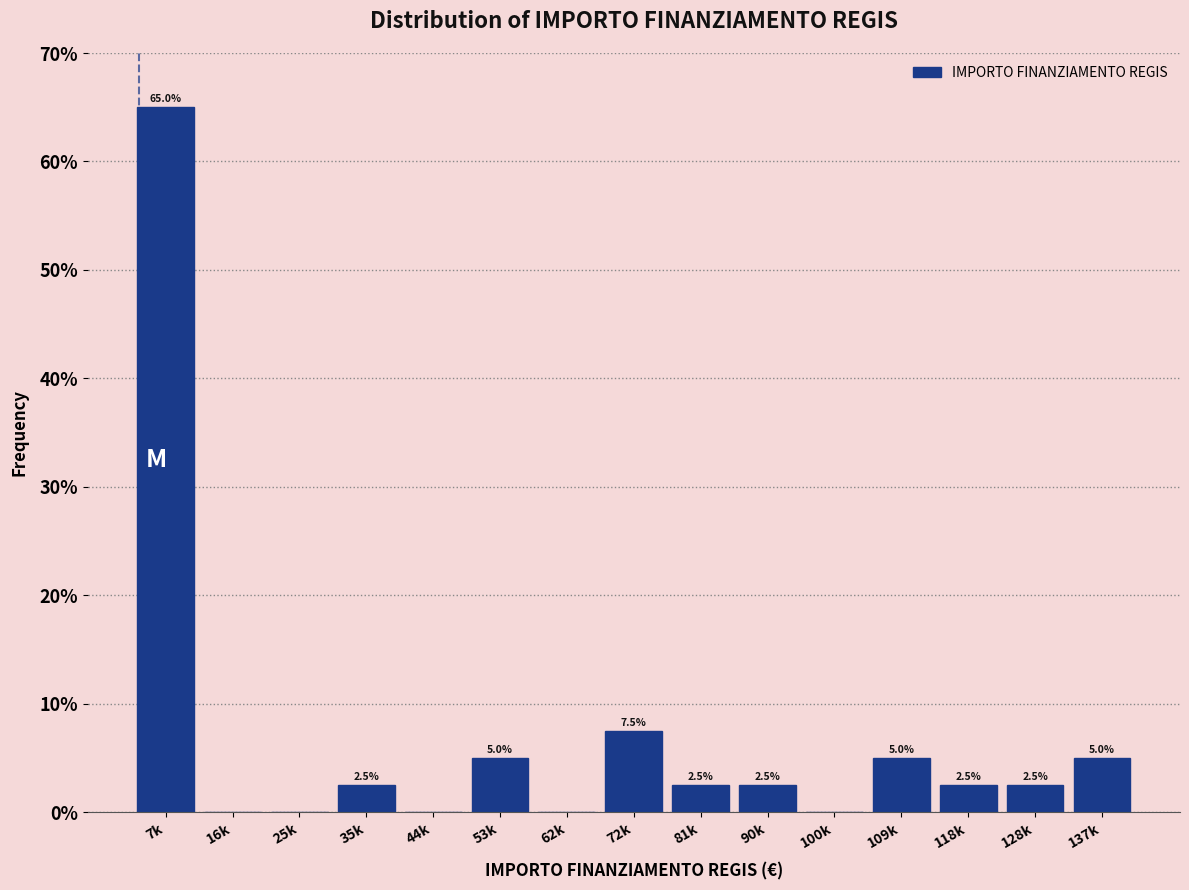

Reading left to right, what are all the values shown in this chart?

7k=65.0	16k=0.0	25k=0.0	35k=2.5	44k=0.0	53k=5.0	62k=0.0	72k=7.5	81k=2.5	90k=2.5	100k=0.0	109k=5.0	118k=2.5	128k=2.5	137k=5.0